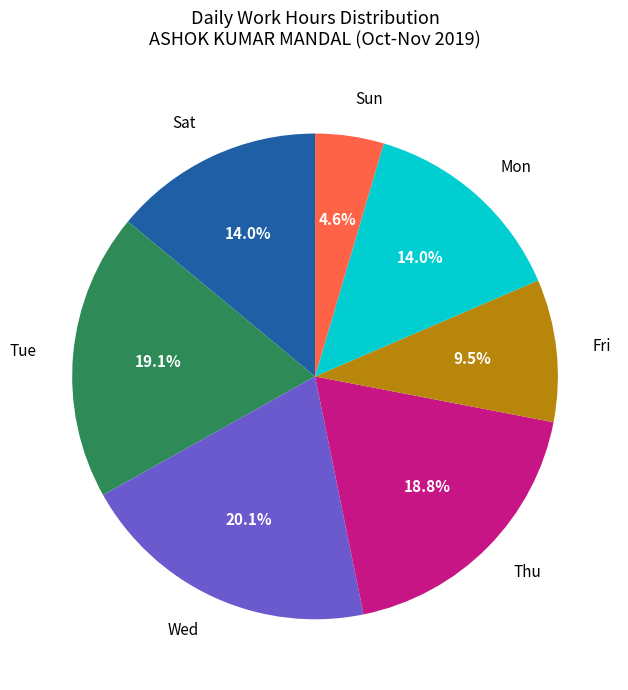

Which category has the smallest portion of the pie?

Sun